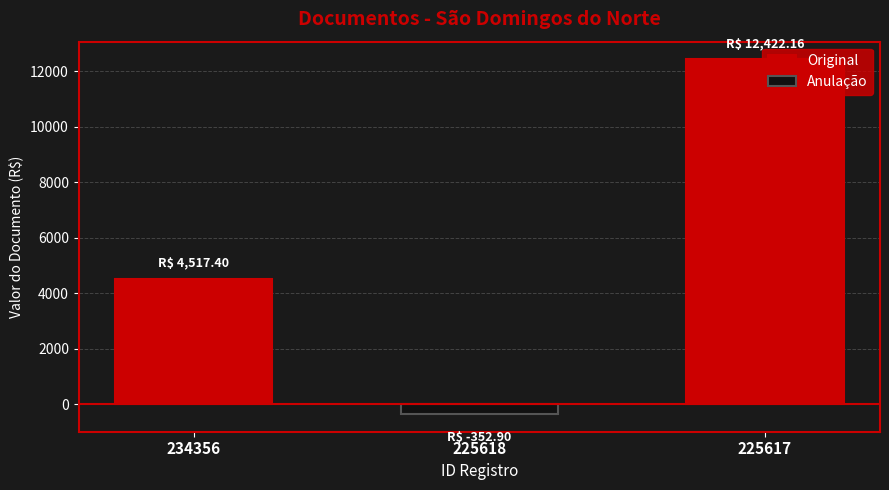

What is the approximate value at 225617?

12422.2